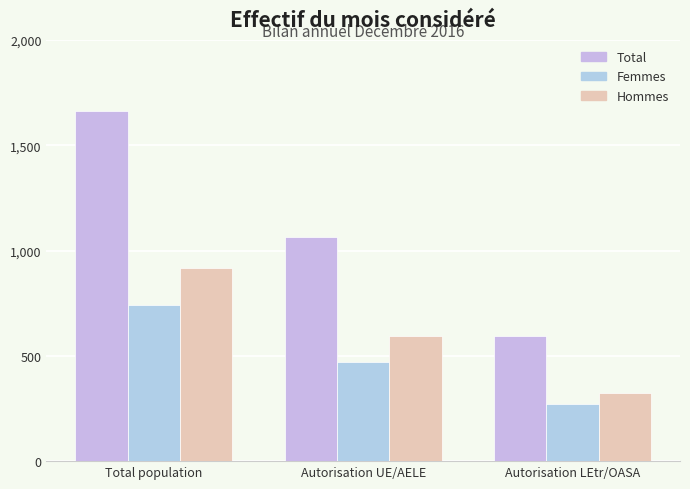

Between Autorisation UE/AELE and Autorisation LEtr/OASA, which series saw the biggest shift?

Total